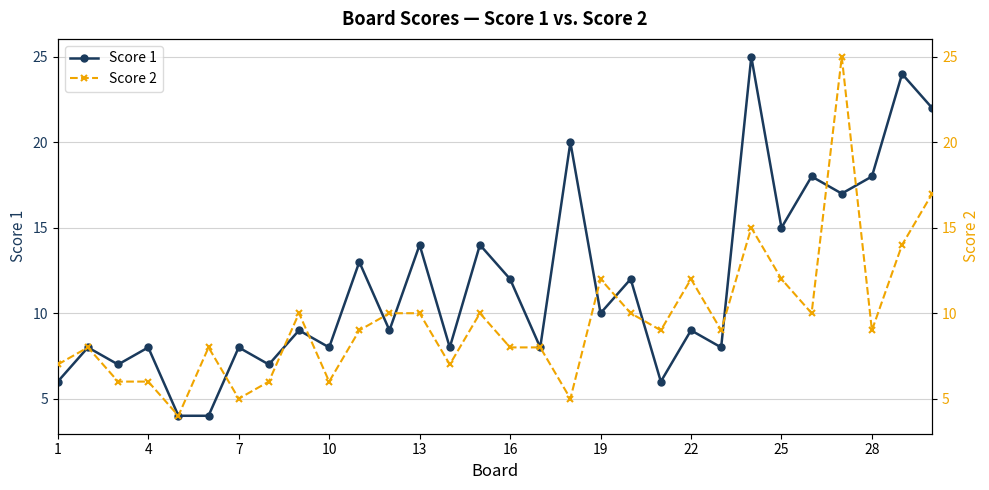

What is the lowest value of the Score 1 series?

4